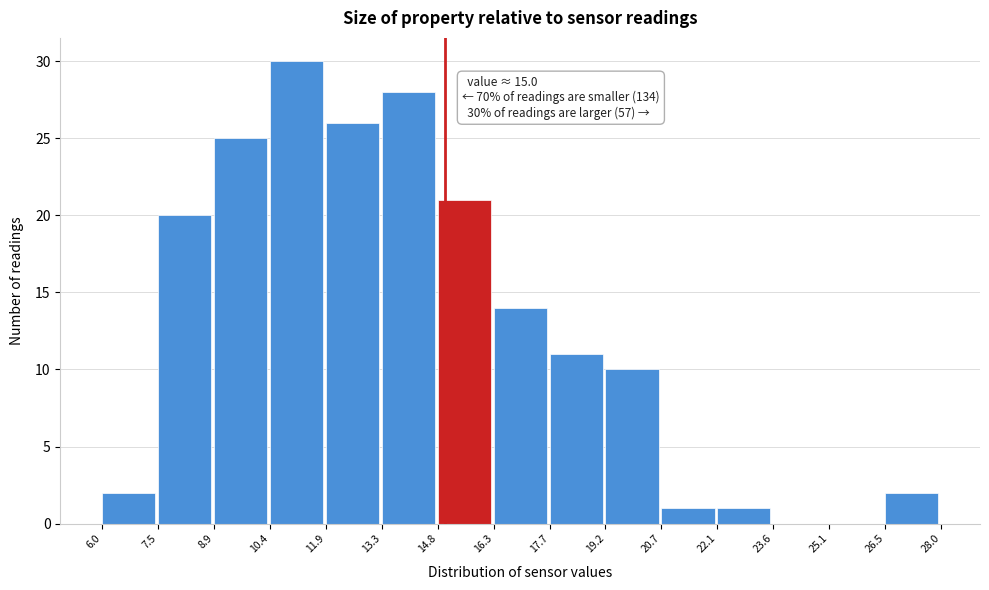

Which range on the x-axis has the tallest bar?

10.4 to 11.9